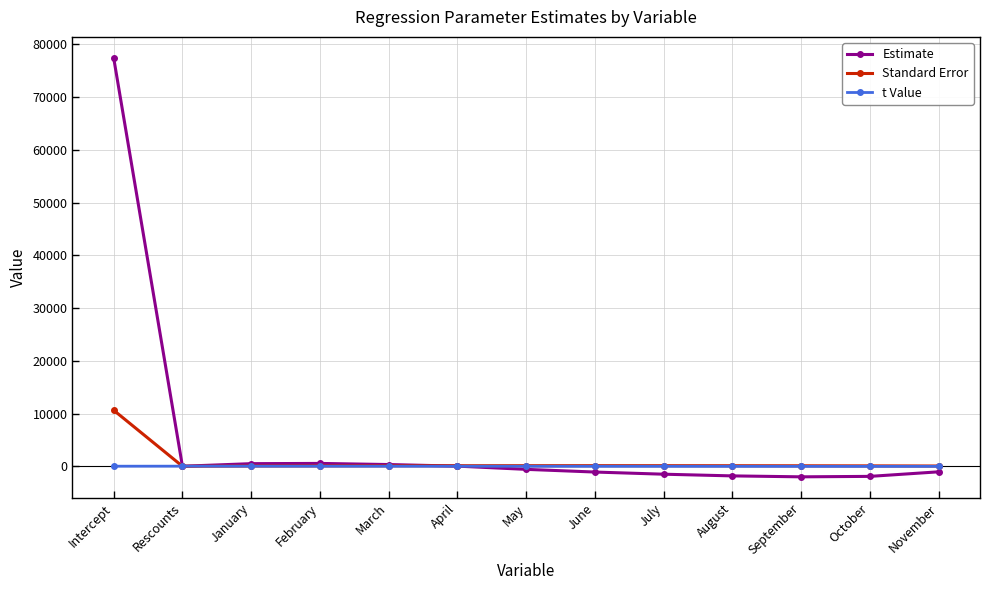

What is the average value of the Estimate series?

5292.7